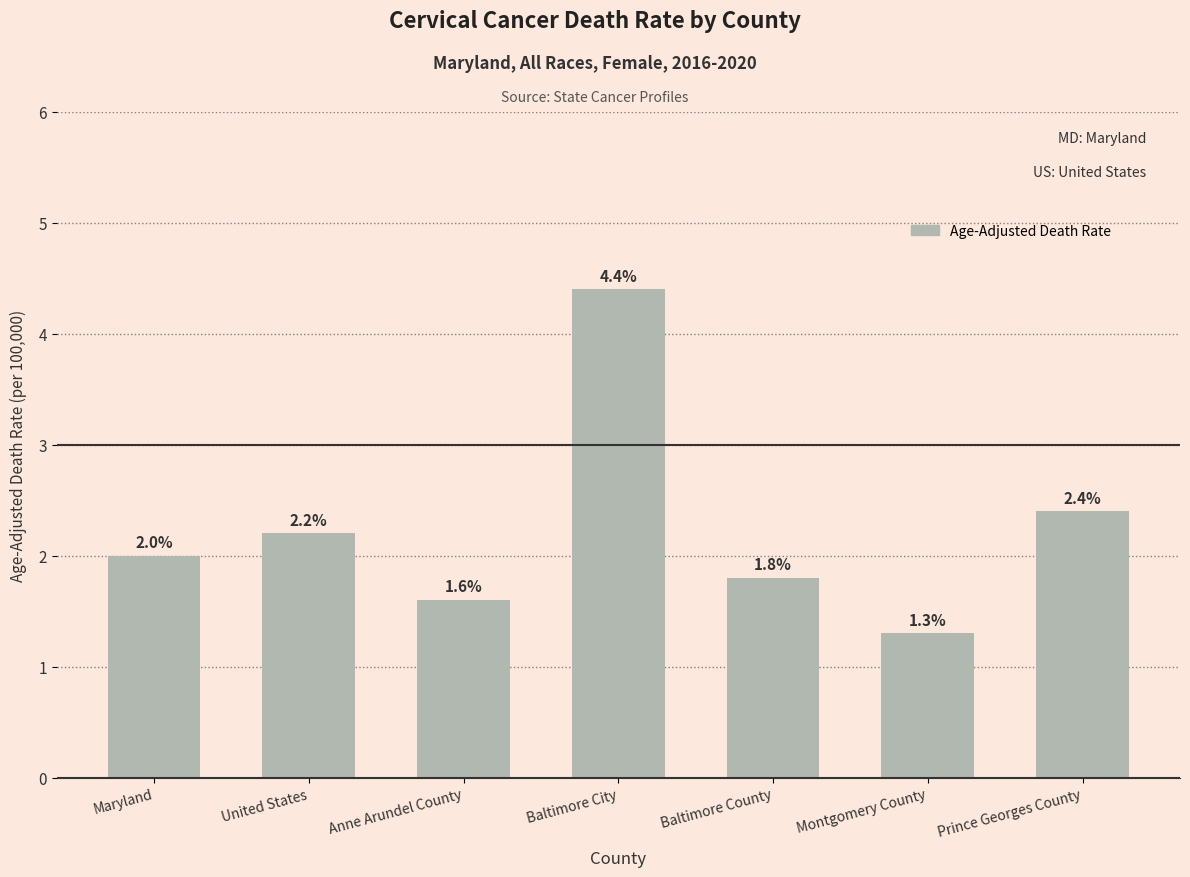

What is the label of the 4th bar from the right?

Baltimore City